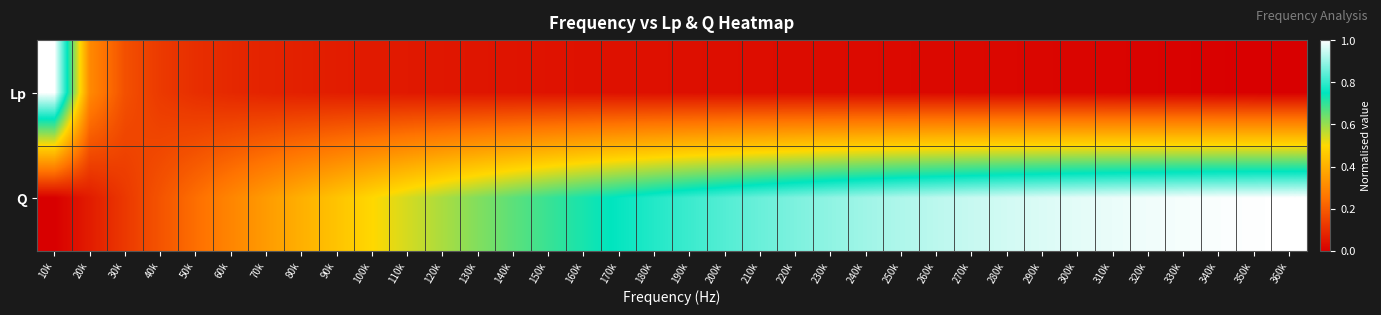

At how many categories does at least one series exceed 0?

36